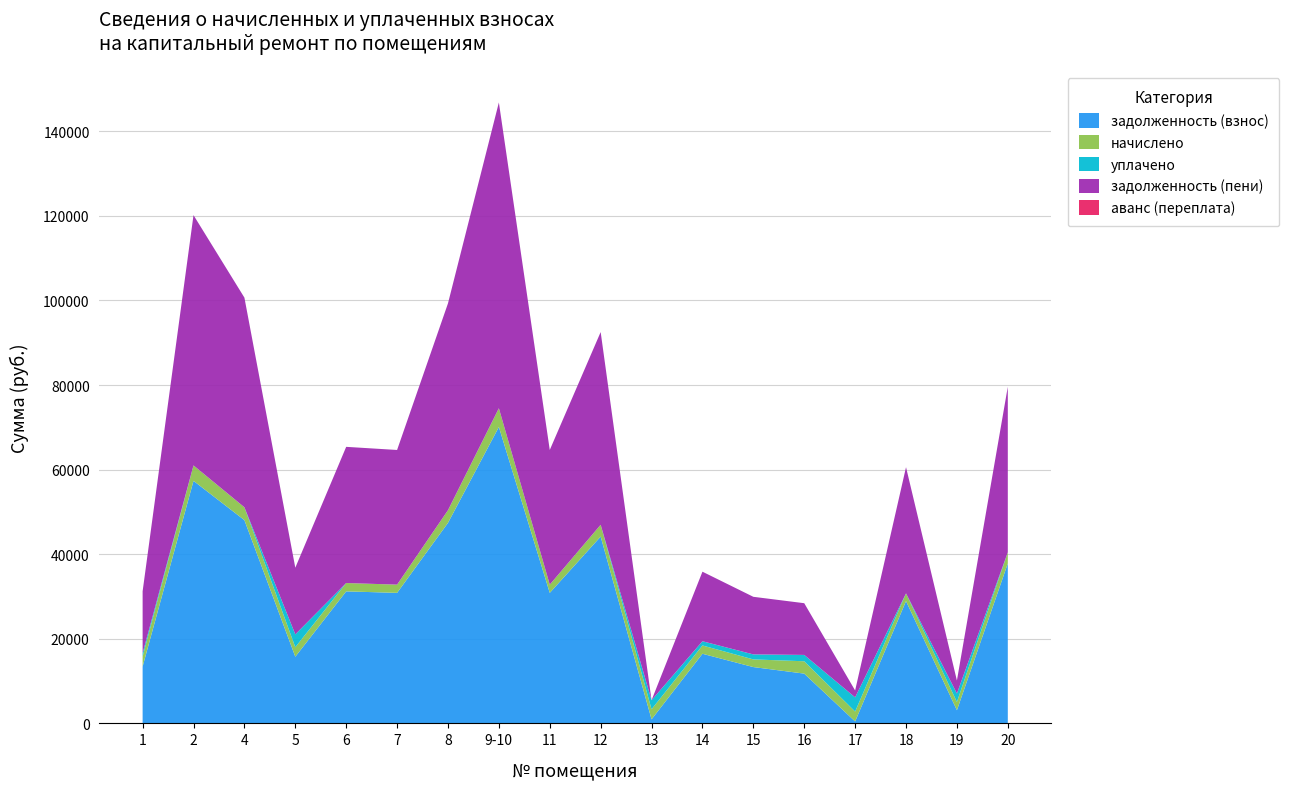

Reading left to right, extract all data points from this chart.

задолженность (взнос): 13442.3	57344.9	48059.0	15763.3	31214.9	30861.6	47411.3	70086.2	30861.6	44172.0	951.7	16460.2	13317.2	11768.7	456.1	28917.9	3109.3	37816.2
начислено: 2380.8	3653.0	3035.5	2250.6	1971.6	1949.3	2994.6	4426.8	1949.3	2790.0	2380.8	1964.2	1811.6	2920.2	2343.6	1826.5	1945.6	2641.2
уплачено: 775.7	0.0	0.0	3032.6	0.0	0.0	0.0	0.0	0.0	0.0	2142.1	1000.0	1182.9	1500.0	3356.6	0.0	2000.0	0.0
задолженность (пени): 14632.7	59171.4	49576.8	15763.3	32200.7	31836.2	48908.6	72299.6	31836.2	45567.0	0.0	16442.3	13617.9	12228.8	1627.9	29831.2	3082.1	39136.8
аванс (переплата): 0.0	0.0	0.0	0.0	0.0	0.0	0.0	0.0	0.0	0.0	0.0	0.0	0.0	0.0	0.0	0.0	0.0	0.0